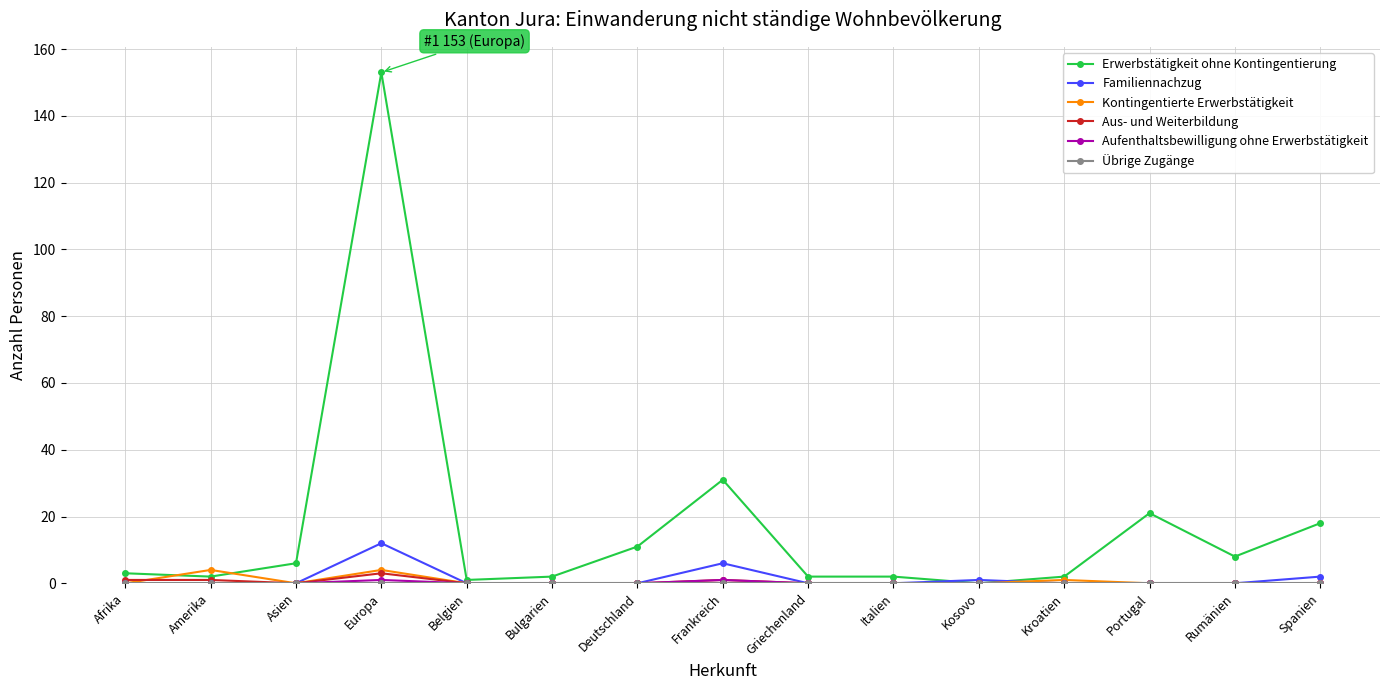

Which series has the largest total across all categories?

Erwerbstätigkeit ohne Kontingentierung